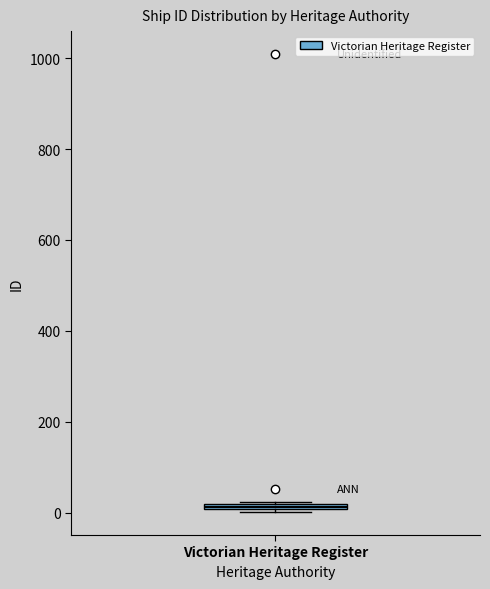

Where is the lower edge of the box for Victorian Heritage Register on the y-axis? The values are not printed on the chart, so give them approximately, as read against the axis.

0